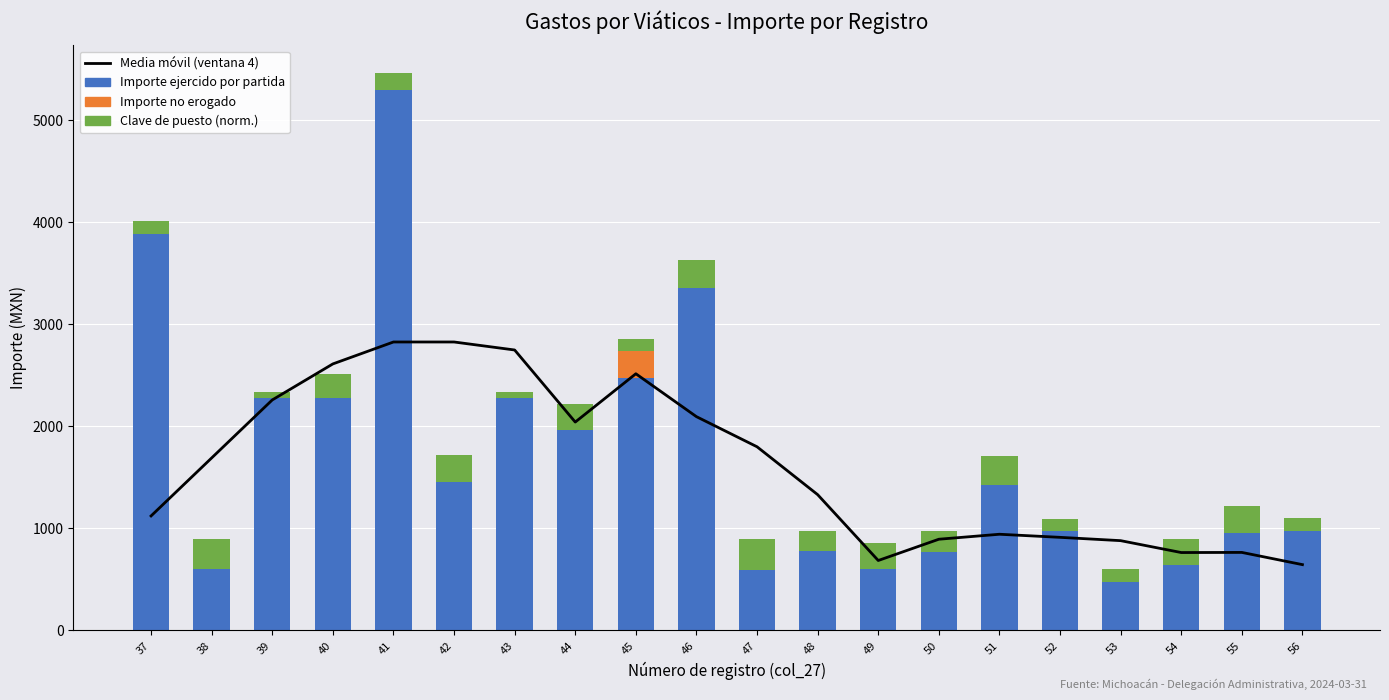

What is the spread (max minus min) of values at 50?

894.2